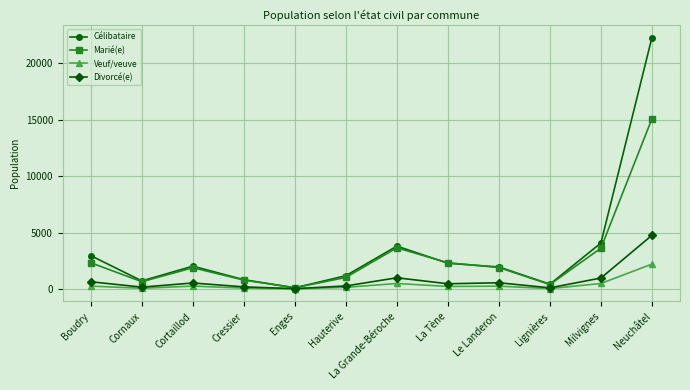

Between Cornaux and Cortaillod, which series saw the biggest shift?

Célibataire